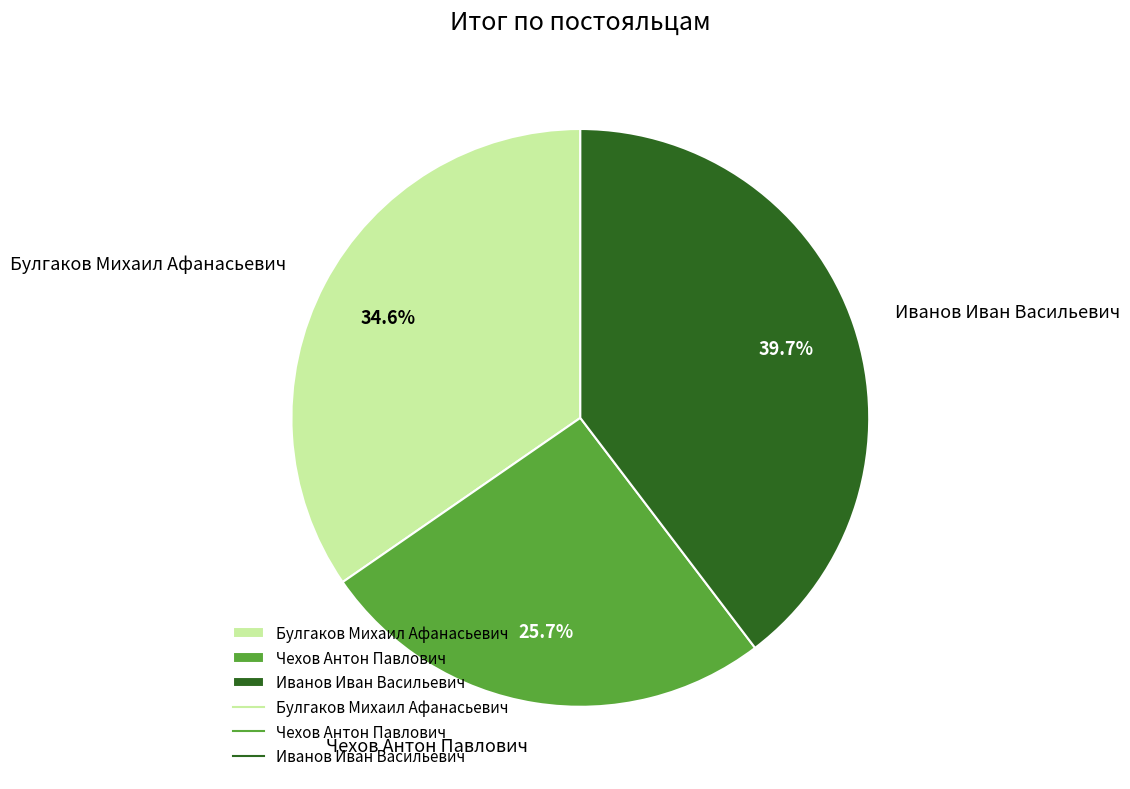

To the nearest percent, what portion does Булгаков Михаил Афанасьевич represent?

35%